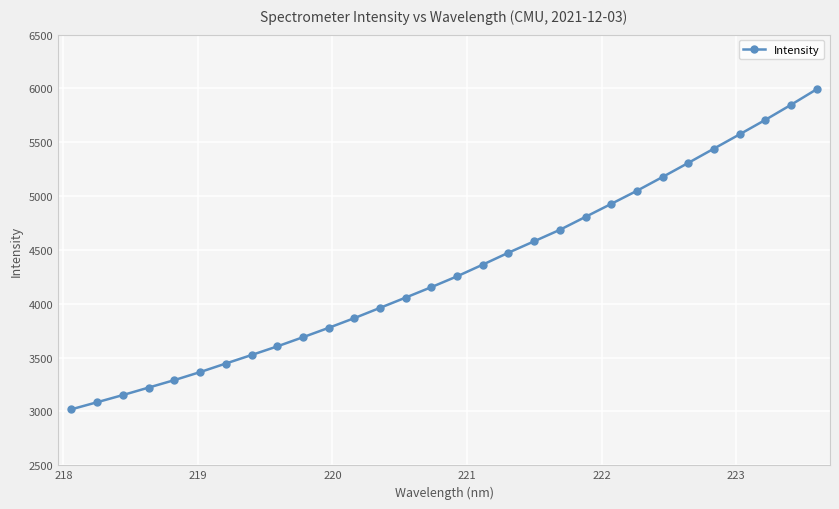

What is the difference between the maximum and minimum values?

2971.6